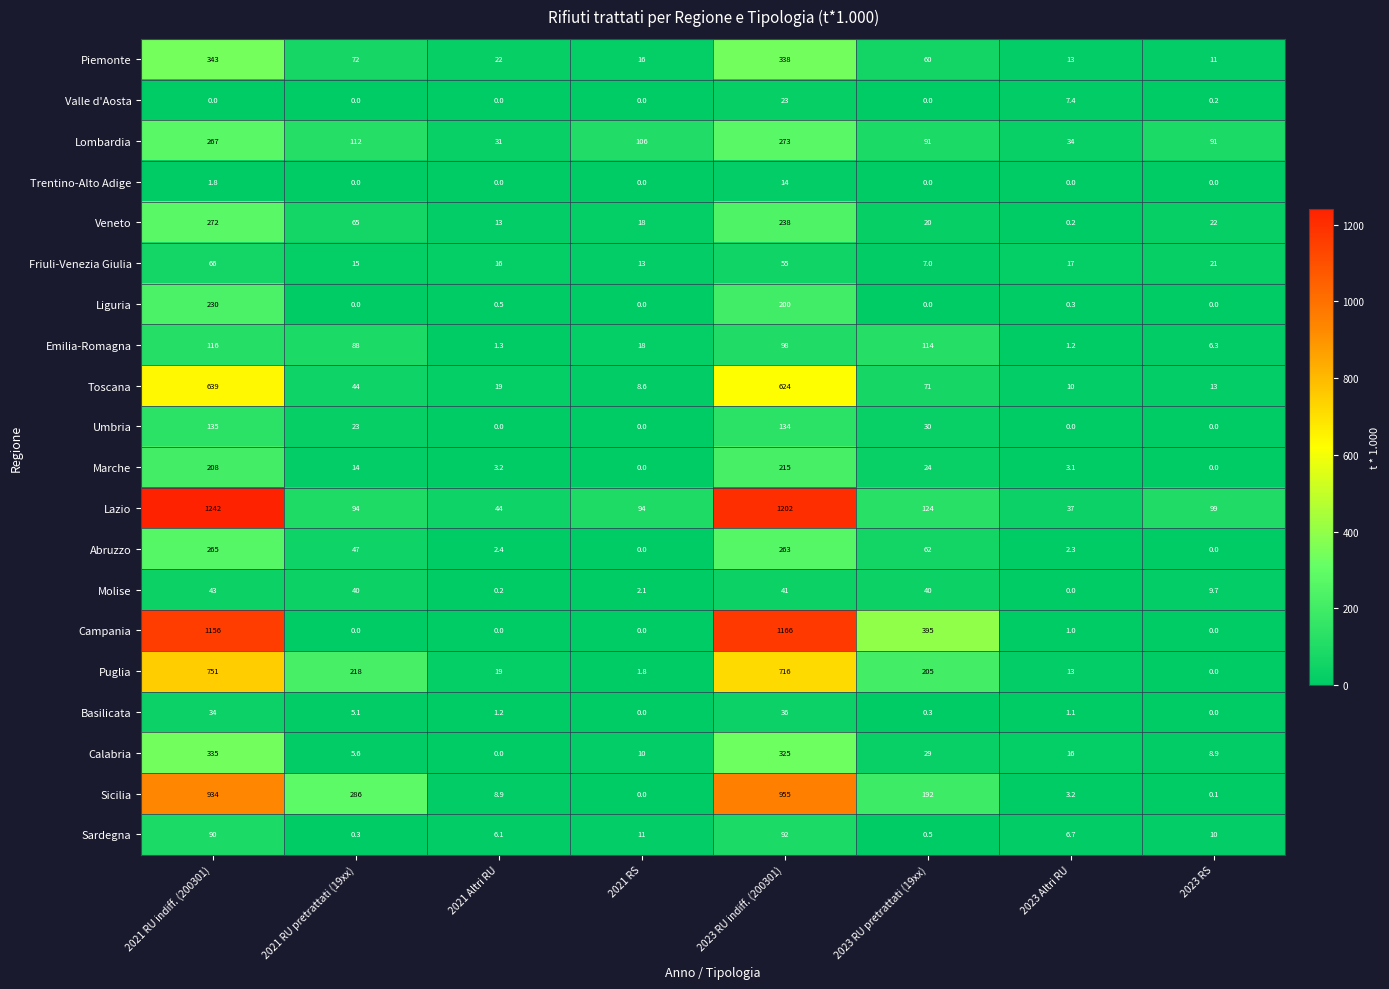

The Sardegna series shows 6.1 at 2021 Altri RU. True or false?

True